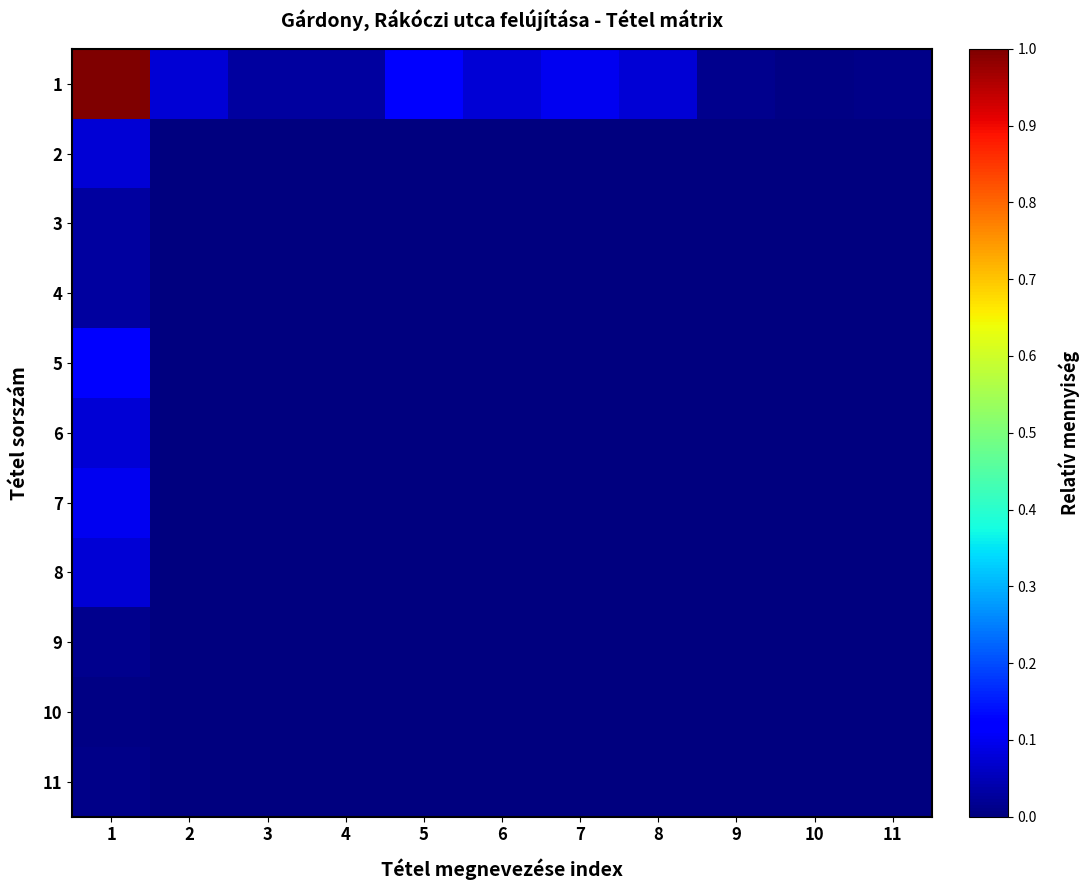

Reading left to right, extract all data points from this chart.

1: 1=1.0	2=0.1	3=0.0	4=0.0	5=0.1	6=0.1	7=0.1	8=0.1	9=0.0	10=0.0	11=0.0
2: 1=0.1	2=0.0	3=0.0	4=0.0	5=0.0	6=0.0	7=0.0	8=0.0	9=0.0	10=0.0	11=0.0
3: 1=0.0	2=0.0	3=0.0	4=0.0	5=0.0	6=0.0	7=0.0	8=0.0	9=0.0	10=0.0	11=0.0
4: 1=0.0	2=0.0	3=0.0	4=0.0	5=0.0	6=0.0	7=0.0	8=0.0	9=0.0	10=0.0	11=0.0
5: 1=0.1	2=0.0	3=0.0	4=0.0	5=0.0	6=0.0	7=0.0	8=0.0	9=0.0	10=0.0	11=0.0
6: 1=0.1	2=0.0	3=0.0	4=0.0	5=0.0	6=0.0	7=0.0	8=0.0	9=0.0	10=0.0	11=0.0
7: 1=0.1	2=0.0	3=0.0	4=0.0	5=0.0	6=0.0	7=0.0	8=0.0	9=0.0	10=0.0	11=0.0
8: 1=0.1	2=0.0	3=0.0	4=0.0	5=0.0	6=0.0	7=0.0	8=0.0	9=0.0	10=0.0	11=0.0
9: 1=0.0	2=0.0	3=0.0	4=0.0	5=0.0	6=0.0	7=0.0	8=0.0	9=0.0	10=0.0	11=0.0
10: 1=0.0	2=0.0	3=0.0	4=0.0	5=0.0	6=0.0	7=0.0	8=0.0	9=0.0	10=0.0	11=0.0
11: 1=0.0	2=0.0	3=0.0	4=0.0	5=0.0	6=0.0	7=0.0	8=0.0	9=0.0	10=0.0	11=0.0